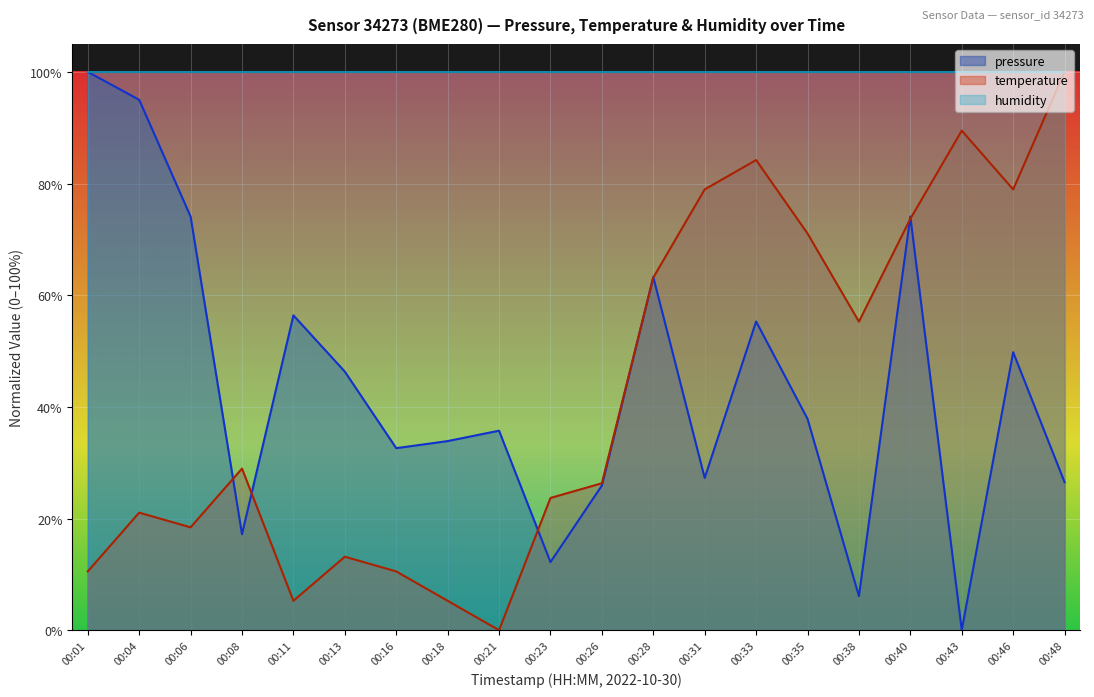

How many times do pressure and temperature cross each other?

7